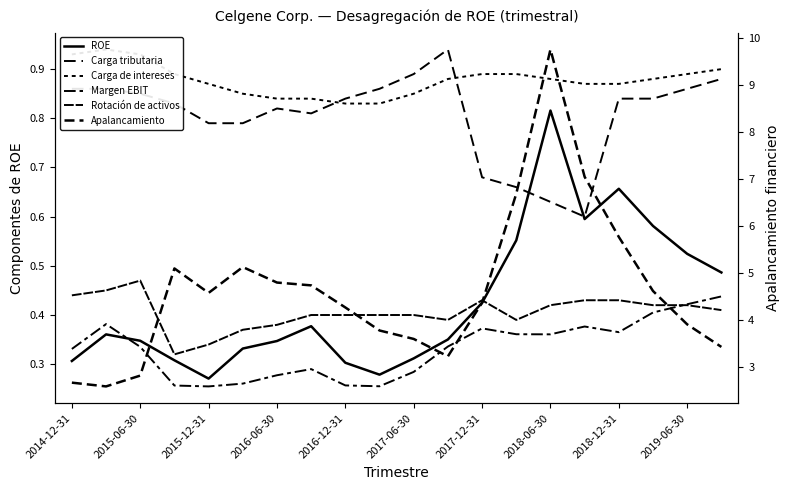

What is the spread (max minus min) of values at 2015-06-30?

2.2